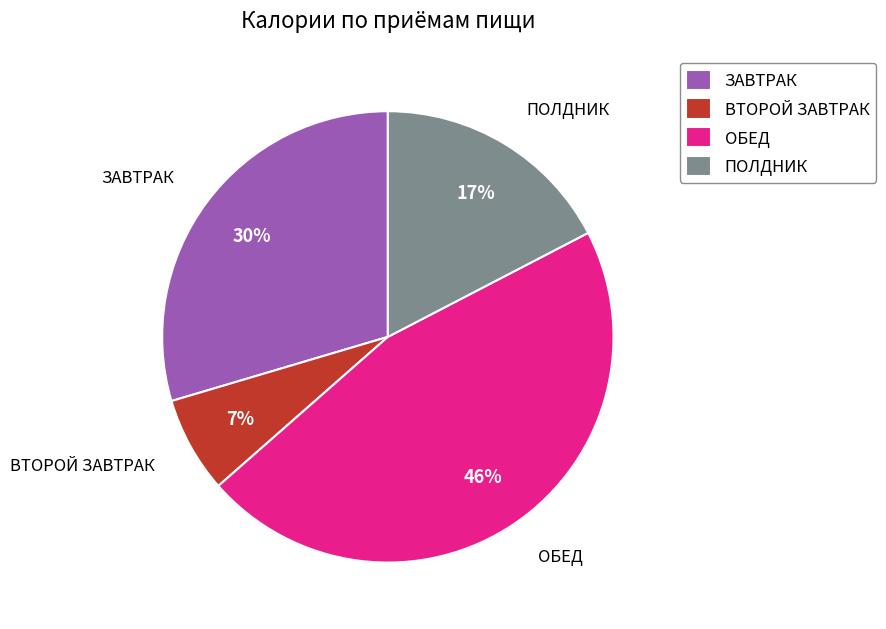

To the nearest percent, what portion does ВТОРОЙ ЗАВТРАК represent?

7%